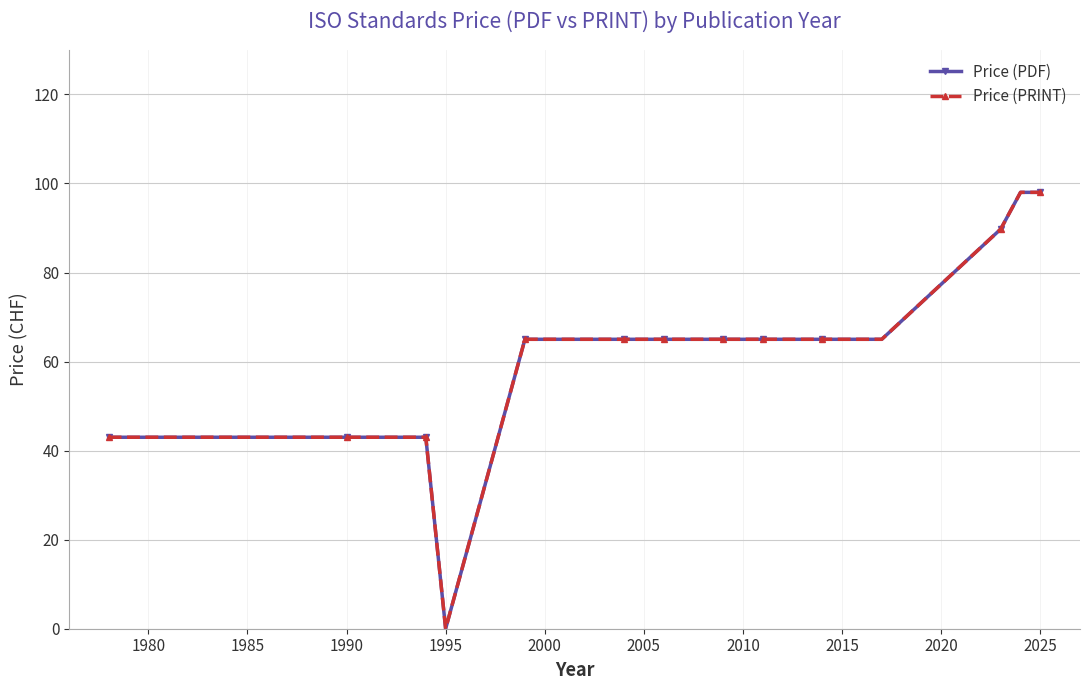

Count the number of categories in the chart.

21